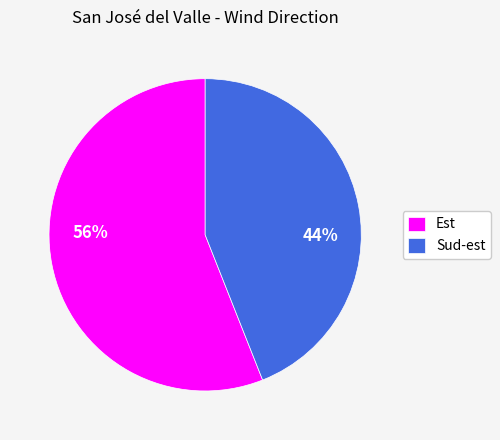

To the nearest percent, what percentage of the pie is Sud-est?

44%